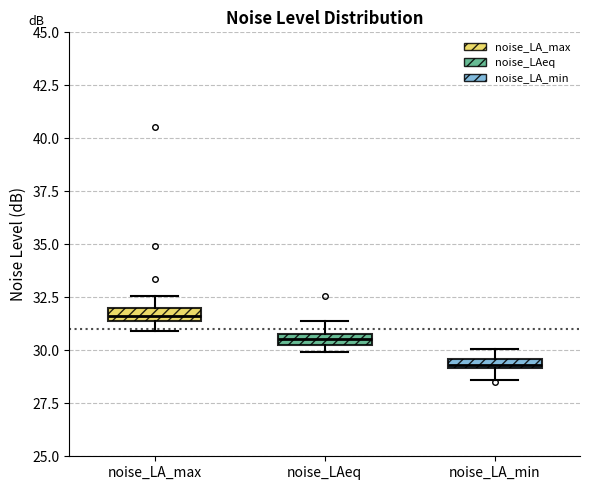

Which box has the lowest median line?

noise_LA_min